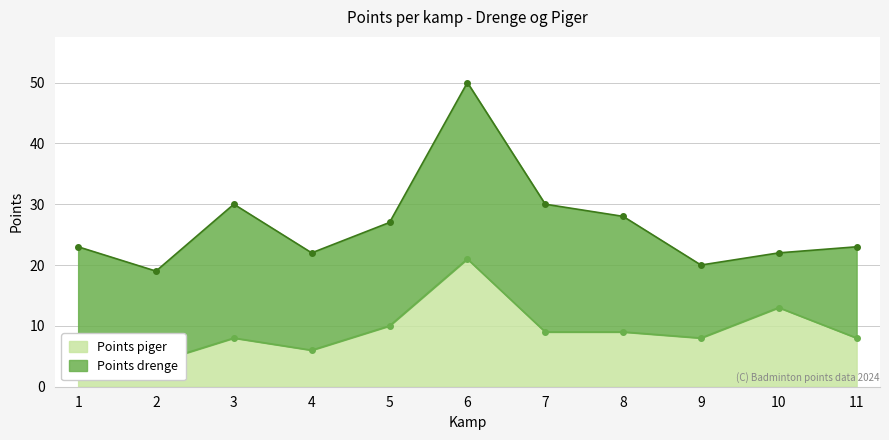

What value does the data have at 8?

9